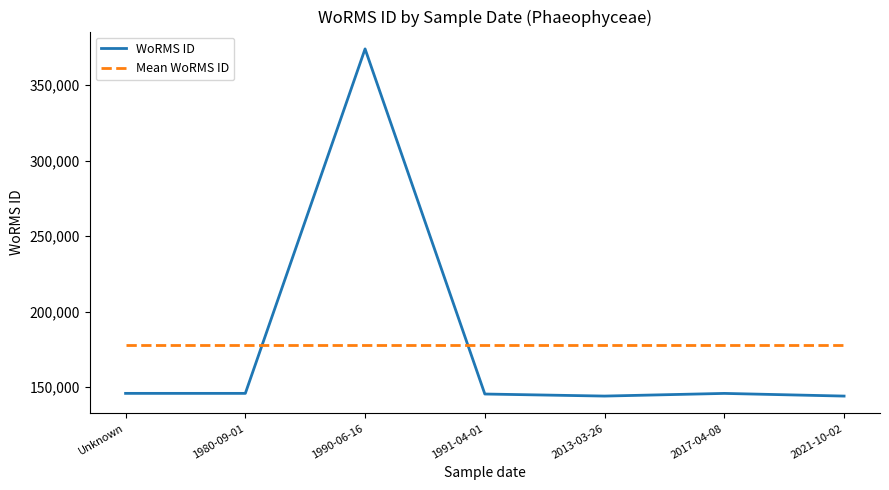

What is the greatest value displayed?

374066.0